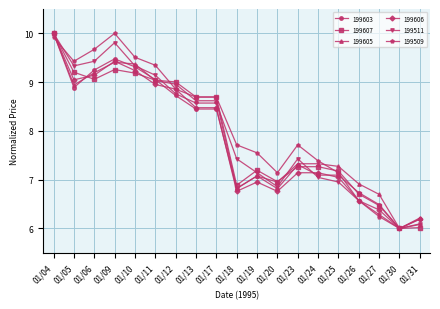

Where is the first local minimum for 199509?

01/05